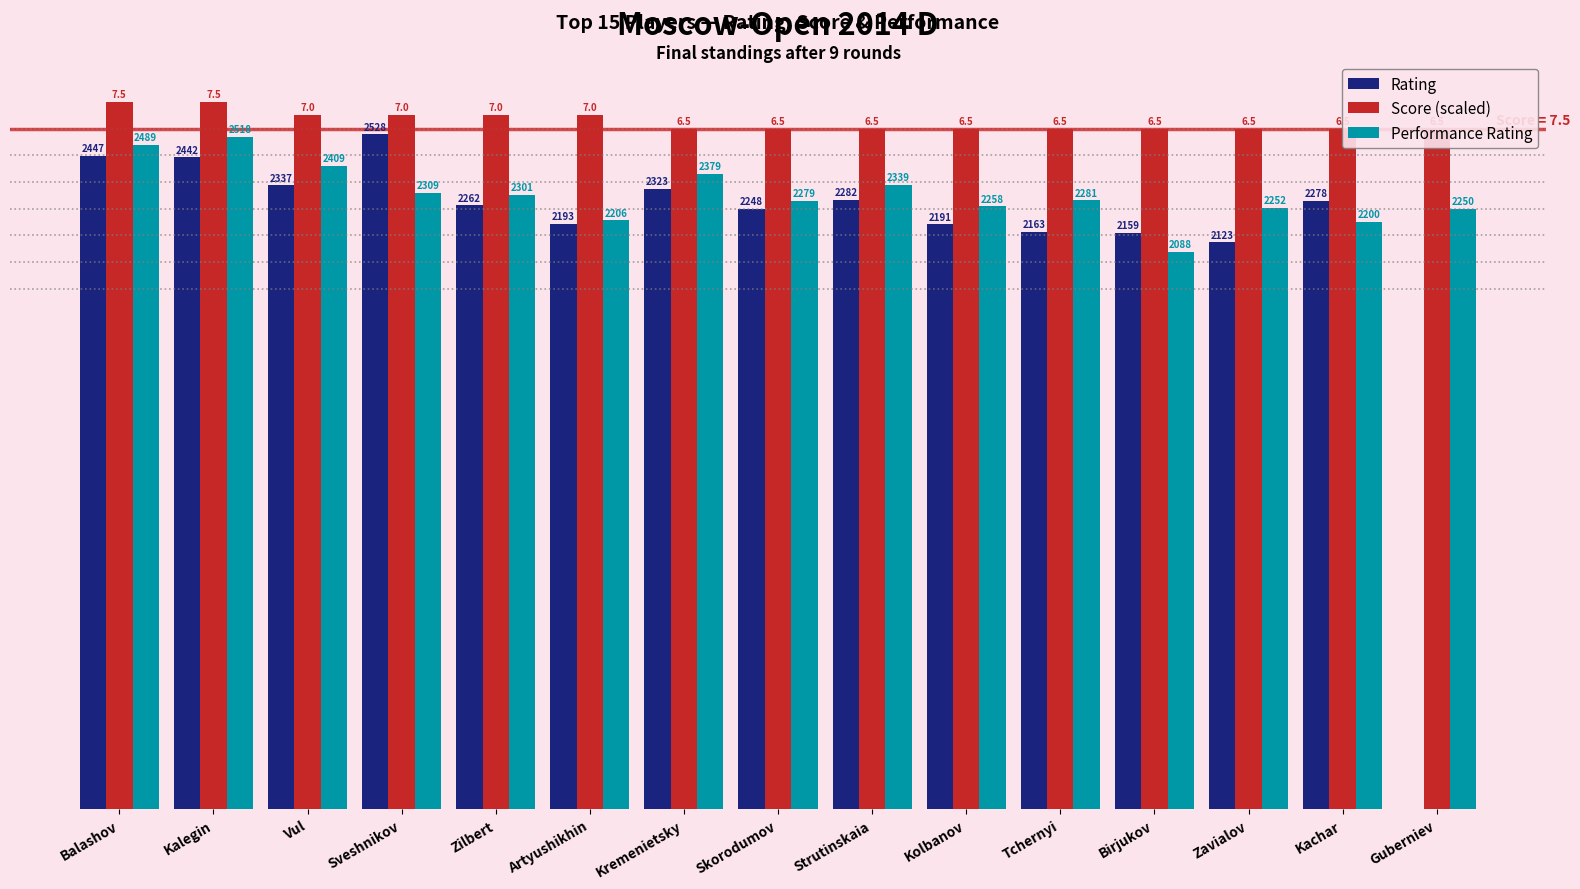

What is the label of the 12th bar from the right?

Sveshnikov